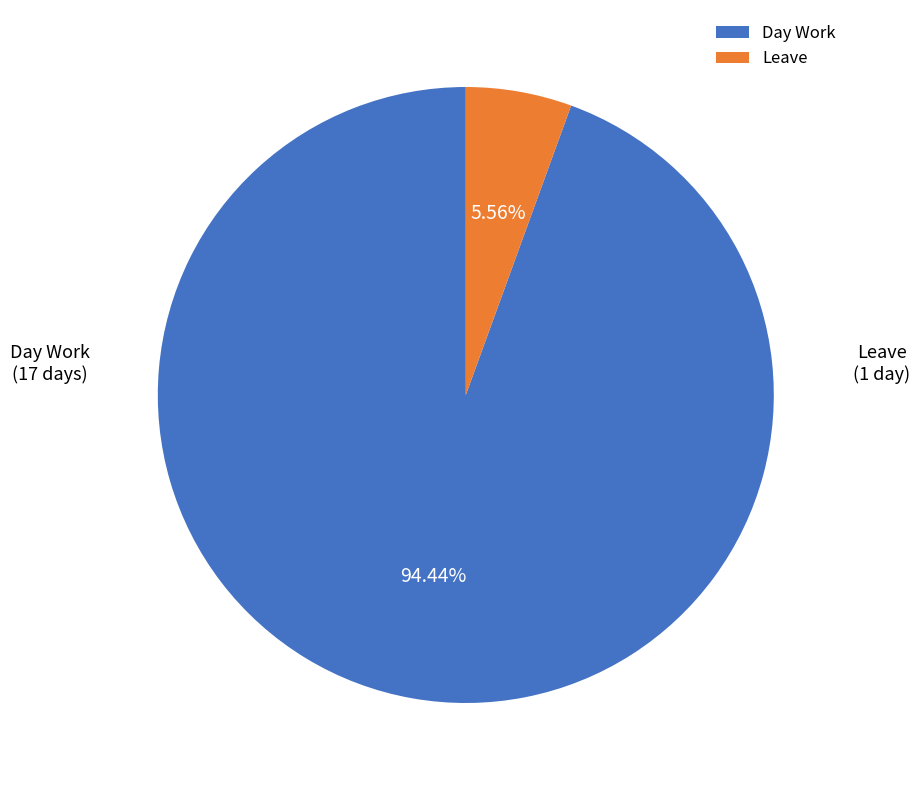

Is there a majority slice in this chart?

Yes